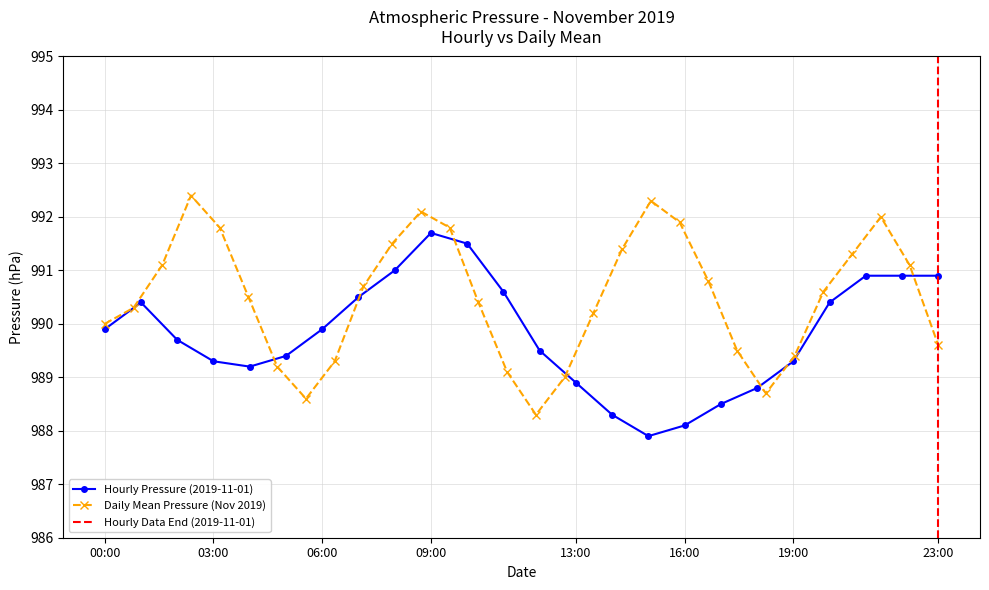

Reading left to right, list all the values displayed in this chart.

989.9	990.4	989.7	989.3	989.2	989.4	989.9	990.5	991.0	991.7	991.5	990.6	989.5	988.9	988.3	987.9	988.1	988.5	988.8	989.3	990.4	990.9	990.9	990.9